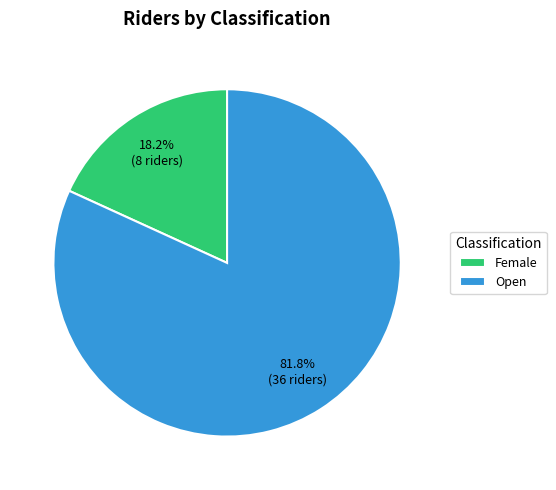

Rank the categories by value from lowest to highest.

Female, Open